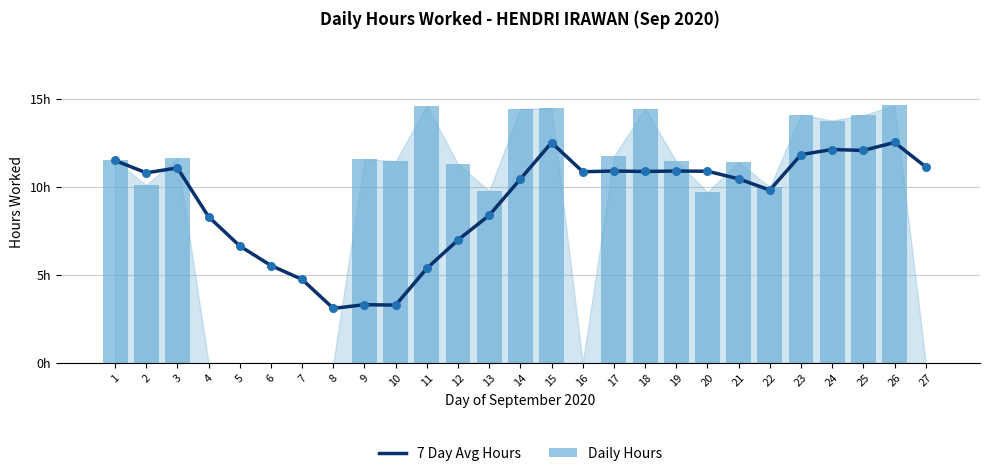

At which category is the sum across all series the highest?

26